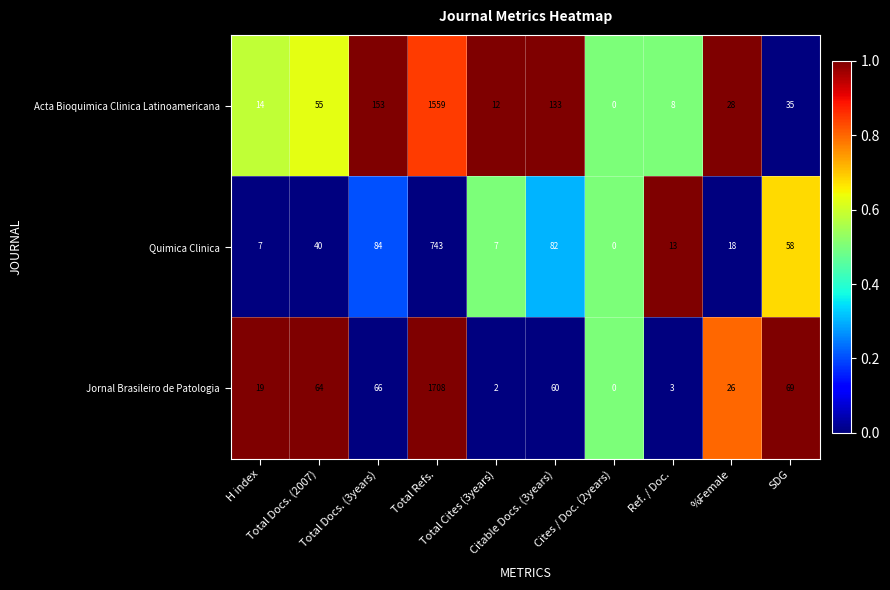

Rank the series by their maximum value, from highest to lowest.

Jornal Brasileiro de Patologia, Acta Bioquimica Clinica Latinoamericana, Quimica Clinica